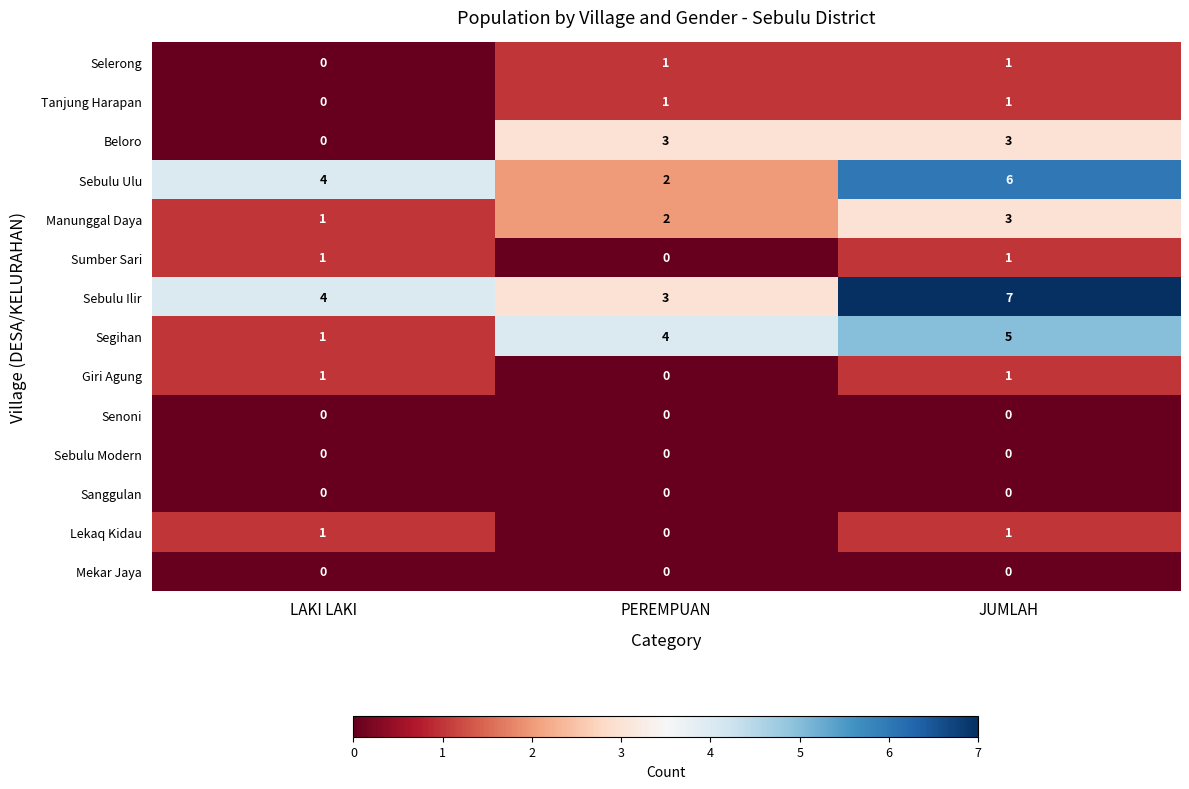

The value of Beloro at JUMLAH is 3. True or false?

True